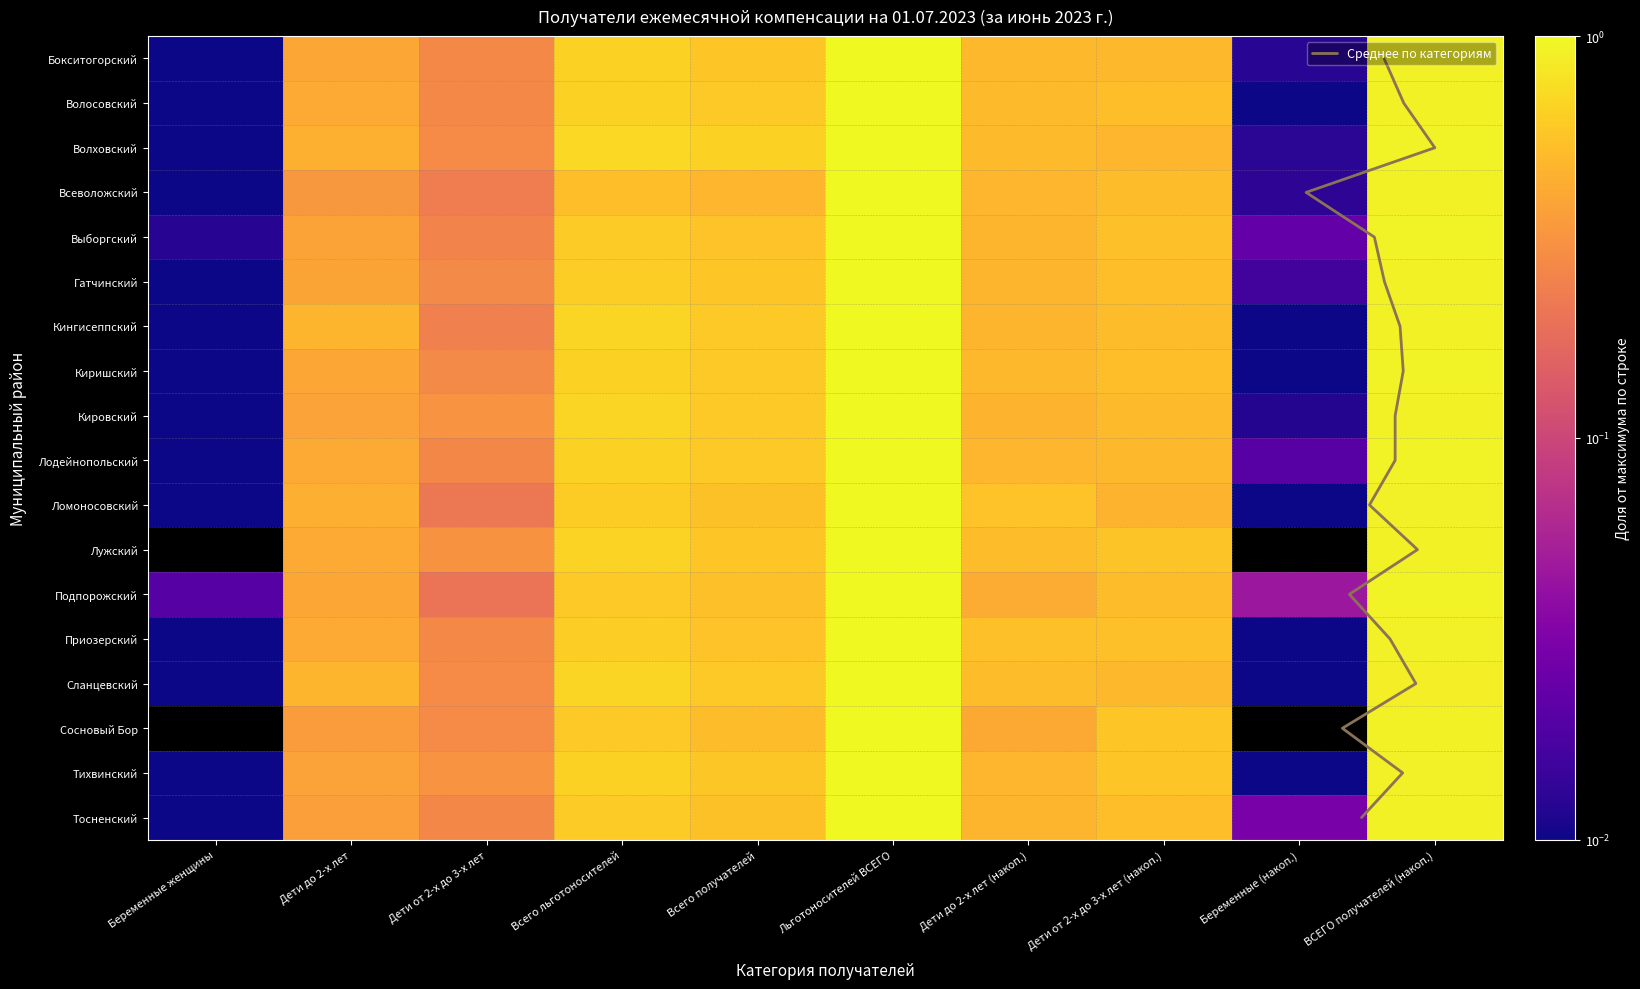

Reading left to right, transcribe all the data shown in this chart.

Бокситогорский: Беременные женщины=0.0	Дети до 2-х лет=0.4	Дети от 2-х до 3-х лет=0.3	Всего льготоносителей=0.7	Всего получателей=0.6	Льготоносителей ВСЕГО=1.0	Дети до 2-х лет (накоп.)=0.5	Дети от 2-х до 3-х лет (накоп.)=0.5	Беременные (накоп.)=0.0	ВСЕГО получателей (накоп.)=0.9
Волосовский: Беременные женщины=0.0	Дети до 2-х лет=0.4	Дети от 2-х до 3-х лет=0.3	Всего льготоносителей=0.7	Всего получателей=0.6	Льготоносителей ВСЕГО=1.0	Дети до 2-х лет (накоп.)=0.5	Дети от 2-х до 3-х лет (накоп.)=0.5	Беременные (накоп.)=0.0	ВСЕГО получателей (накоп.)=0.9
Волховский: Беременные женщины=0.0	Дети до 2-х лет=0.5	Дети от 2-х до 3-х лет=0.3	Всего льготоносителей=0.7	Всего получателей=0.7	Льготоносителей ВСЕГО=1.0	Дети до 2-х лет (накоп.)=0.5	Дети от 2-х до 3-х лет (накоп.)=0.5	Беременные (накоп.)=0.0	ВСЕГО получателей (накоп.)=0.9
Всеволожский: Беременные женщины=0.0	Дети до 2-х лет=0.3	Дети от 2-х до 3-х лет=0.2	Всего льготоносителей=0.5	Всего получателей=0.5	Льготоносителей ВСЕГО=1.0	Дети до 2-х лет (накоп.)=0.5	Дети от 2-х до 3-х лет (накоп.)=0.5	Беременные (накоп.)=0.0	ВСЕГО получателей (накоп.)=0.9
Выборгский: Беременные женщины=0.0	Дети до 2-х лет=0.4	Дети от 2-х до 3-х лет=0.3	Всего льготоносителей=0.6	Всего получателей=0.6	Льготоносителей ВСЕГО=1.0	Дети до 2-х лет (накоп.)=0.5	Дети от 2-х до 3-х лет (накоп.)=0.5	Беременные (накоп.)=0.0	ВСЕГО получателей (накоп.)=0.9
Гатчинский: Беременные женщины=0.0	Дети до 2-х лет=0.4	Дети от 2-х до 3-х лет=0.3	Всего льготоносителей=0.6	Всего получателей=0.6	Льготоносителей ВСЕГО=1.0	Дети до 2-х лет (накоп.)=0.5	Дети от 2-х до 3-х лет (накоп.)=0.5	Беременные (накоп.)=0.0	ВСЕГО получателей (накоп.)=0.9
Кингисеппский: Беременные женщины=0.0	Дети до 2-х лет=0.5	Дети от 2-х до 3-х лет=0.2	Всего льготоносителей=0.7	Всего получателей=0.6	Льготоносителей ВСЕГО=1.0	Дети до 2-х лет (накоп.)=0.5	Дети от 2-х до 3-х лет (накоп.)=0.5	Беременные (накоп.)=0.0	ВСЕГО получателей (накоп.)=0.9
Киришский: Беременные женщины=0.0	Дети до 2-х лет=0.4	Дети от 2-х до 3-х лет=0.3	Всего льготоносителей=0.7	Всего получателей=0.6	Льготоносителей ВСЕГО=1.0	Дети до 2-х лет (накоп.)=0.5	Дети от 2-х до 3-х лет (накоп.)=0.5	Беременные (накоп.)=0.0	ВСЕГО получателей (накоп.)=0.9
Кировский: Беременные женщины=0.0	Дети до 2-х лет=0.4	Дети от 2-х до 3-х лет=0.3	Всего льготоносителей=0.7	Всего получателей=0.6	Льготоносителей ВСЕГО=1.0	Дети до 2-х лет (накоп.)=0.5	Дети от 2-х до 3-х лет (накоп.)=0.5	Беременные (накоп.)=0.0	ВСЕГО получателей (накоп.)=0.9
Лодейнопольский: Беременные женщины=0.0	Дети до 2-х лет=0.4	Дети от 2-х до 3-х лет=0.3	Всего льготоносителей=0.7	Всего получателей=0.6	Льготоносителей ВСЕГО=1.0	Дети до 2-х лет (накоп.)=0.5	Дети от 2-х до 3-х лет (накоп.)=0.5	Беременные (накоп.)=0.0	ВСЕГО получателей (накоп.)=0.9
Ломоносовский: Беременные женщины=0.0	Дети до 2-х лет=0.4	Дети от 2-х до 3-х лет=0.2	Всего льготоносителей=0.6	Всего получателей=0.6	Льготоносителей ВСЕГО=1.0	Дети до 2-х лет (накоп.)=0.6	Дети от 2-х до 3-х лет (накоп.)=0.5	Беременные (накоп.)=0.0	ВСЕГО получателей (накоп.)=0.9
Лужский: Беременные женщины=0.0	Дети до 2-х лет=0.4	Дети от 2-х до 3-х лет=0.3	Всего льготоносителей=0.7	Всего получателей=0.6	Льготоносителей ВСЕГО=1.0	Дети до 2-х лет (накоп.)=0.5	Дети от 2-х до 3-х лет (накоп.)=0.6	Беременные (накоп.)=0.0	ВСЕГО получателей (накоп.)=0.9
Подпорожский: Беременные женщины=0.0	Дети до 2-х лет=0.4	Дети от 2-х до 3-х лет=0.2	Всего льготоносителей=0.6	Всего получателей=0.5	Льготоносителей ВСЕГО=1.0	Дети до 2-х лет (накоп.)=0.4	Дети от 2-х до 3-х лет (накоп.)=0.5	Беременные (накоп.)=0.0	ВСЕГО получателей (накоп.)=0.9
Приозерский: Беременные женщины=0.0	Дети до 2-х лет=0.4	Дети от 2-х до 3-х лет=0.3	Всего льготоносителей=0.6	Всего получателей=0.6	Льготоносителей ВСЕГО=1.0	Дети до 2-х лет (накоп.)=0.5	Дети от 2-х до 3-х лет (накоп.)=0.5	Беременные (накоп.)=0.0	ВСЕГО получателей (накоп.)=0.9
Сланцевский: Беременные женщины=0.0	Дети до 2-х лет=0.5	Дети от 2-х до 3-х лет=0.3	Всего льготоносителей=0.7	Всего получателей=0.6	Льготоносителей ВСЕГО=1.0	Дети до 2-х лет (накоп.)=0.5	Дети от 2-х до 3-х лет (накоп.)=0.5	Беременные (накоп.)=0.0	ВСЕГО получателей (накоп.)=0.9
Сосновый Бор: Беременные женщины=0.0	Дети до 2-х лет=0.3	Дети от 2-х до 3-х лет=0.3	Всего льготоносителей=0.6	Всего получателей=0.5	Льготоносителей ВСЕГО=1.0	Дети до 2-х лет (накоп.)=0.4	Дети от 2-х до 3-х лет (накоп.)=0.6	Беременные (накоп.)=0.0	ВСЕГО получателей (накоп.)=0.9
Тихвинский: Беременные женщины=0.0	Дети до 2-х лет=0.4	Дети от 2-х до 3-х лет=0.3	Всего льготоносителей=0.7	Всего получателей=0.6	Льготоносителей ВСЕГО=1.0	Дети до 2-х лет (накоп.)=0.5	Дети от 2-х до 3-х лет (накоп.)=0.6	Беременные (накоп.)=0.0	ВСЕГО получателей (накоп.)=0.9
Тосненский: Беременные женщины=0.0	Дети до 2-х лет=0.4	Дети от 2-х до 3-х лет=0.3	Всего льготоносителей=0.6	Всего получателей=0.6	Льготоносителей ВСЕГО=1.0	Дети до 2-х лет (накоп.)=0.5	Дети от 2-х до 3-х лет (накоп.)=0.5	Беременные (накоп.)=0.0	ВСЕГО получателей (накоп.)=0.9